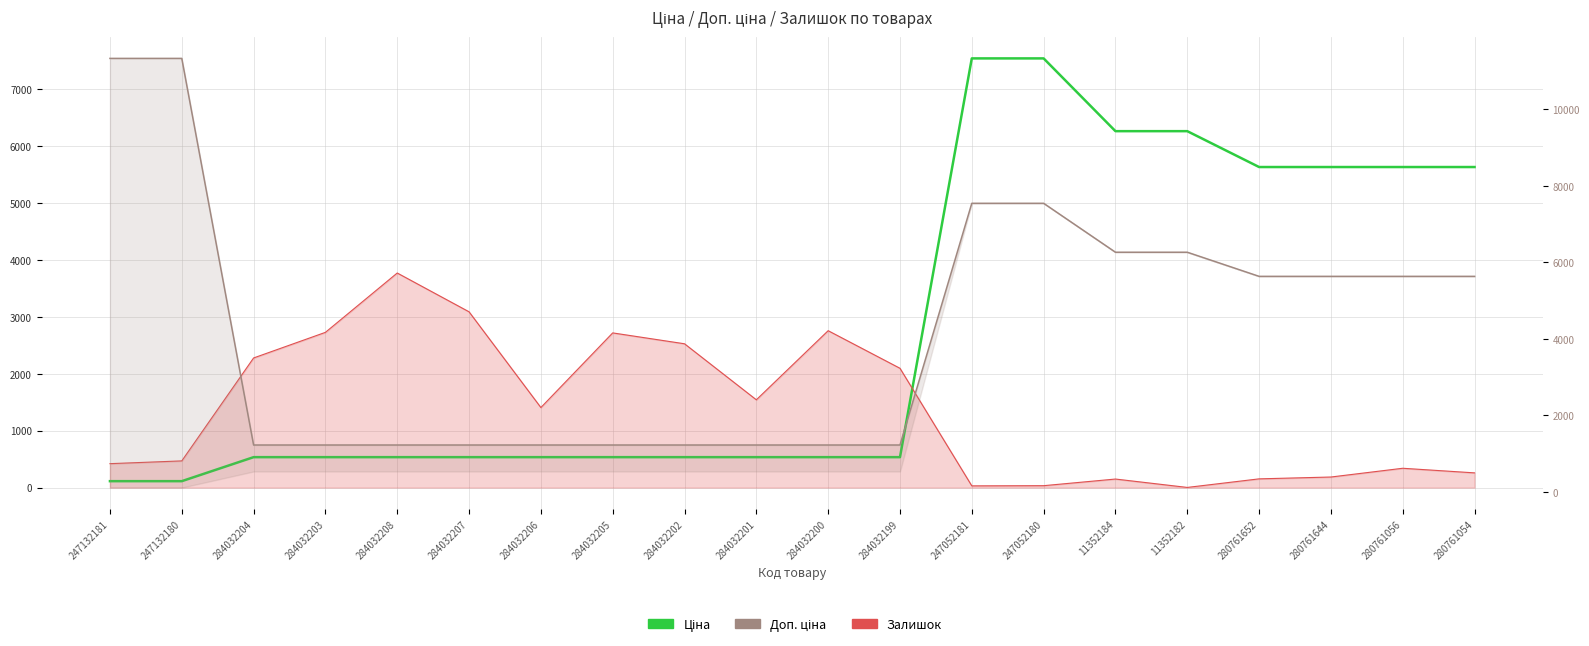

What is the approximate value of Ціна at 280761644?

5636.0